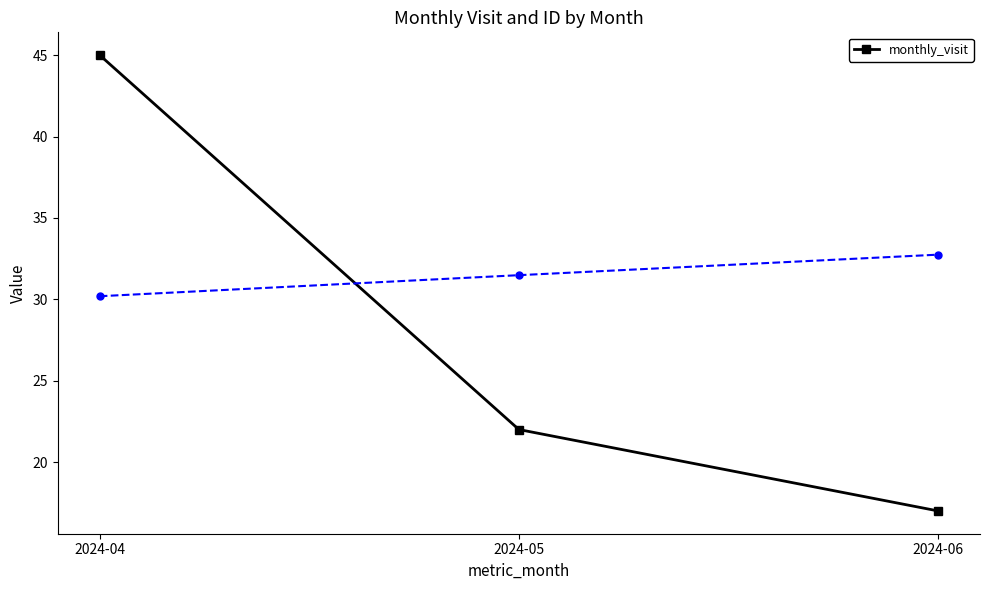

What is the sum of all values?

84